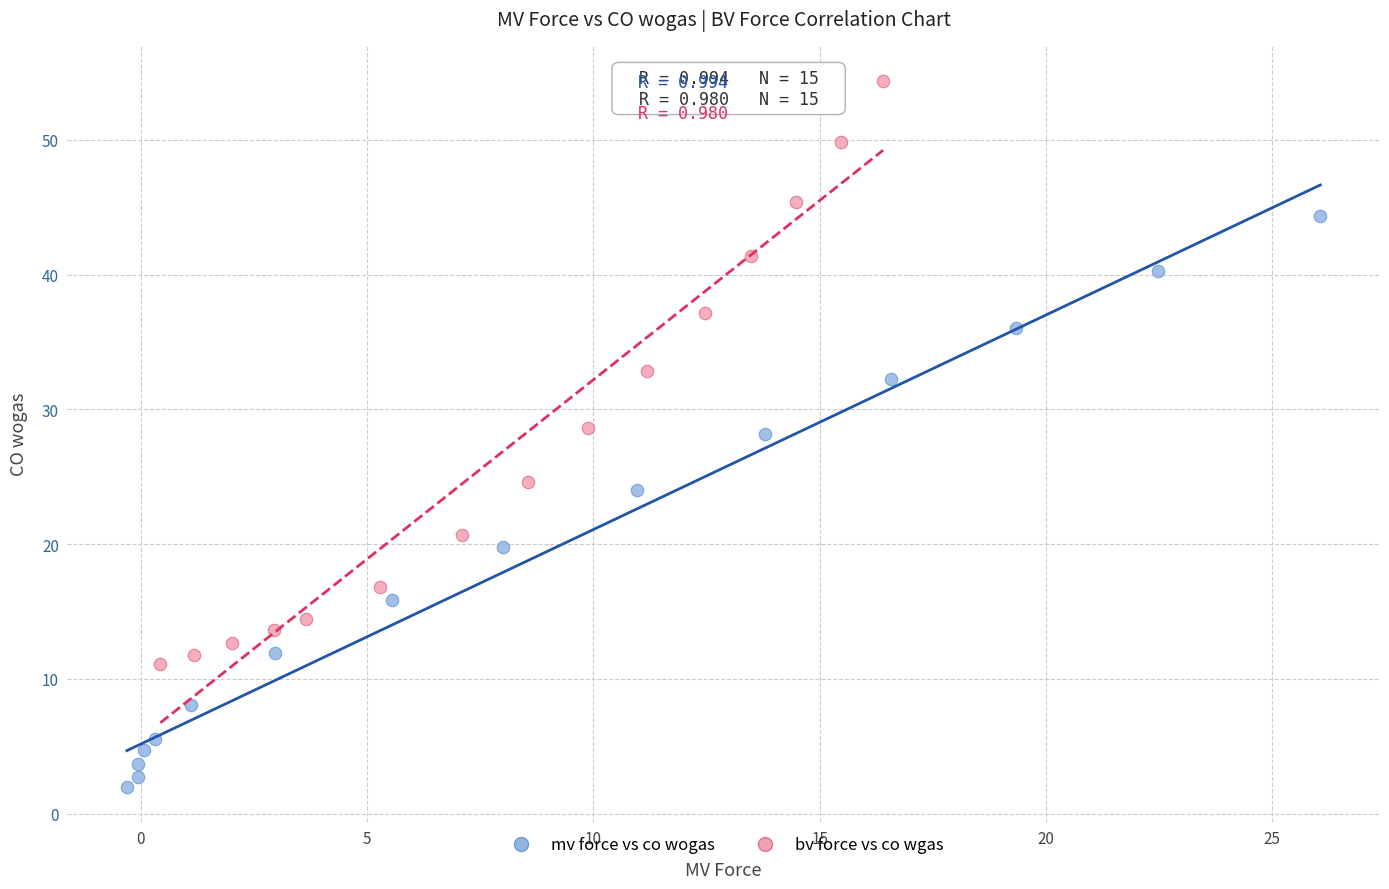

Which series contains the highest Y value?

bv force vs co wgas